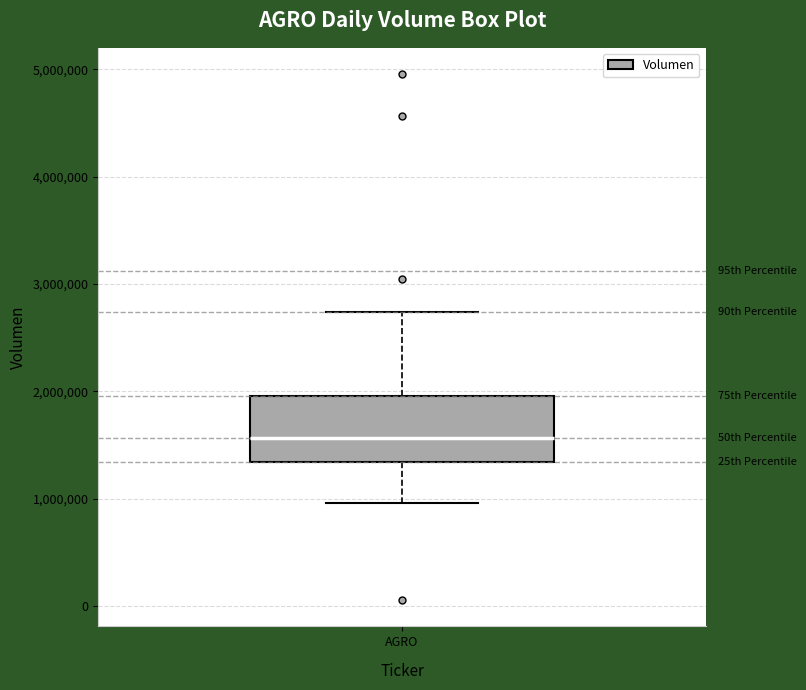

Where does the median line of the box for AGRO sit on the y-axis? The values are not printed on the chart, so give them approximately, as read against the axis.

1600000